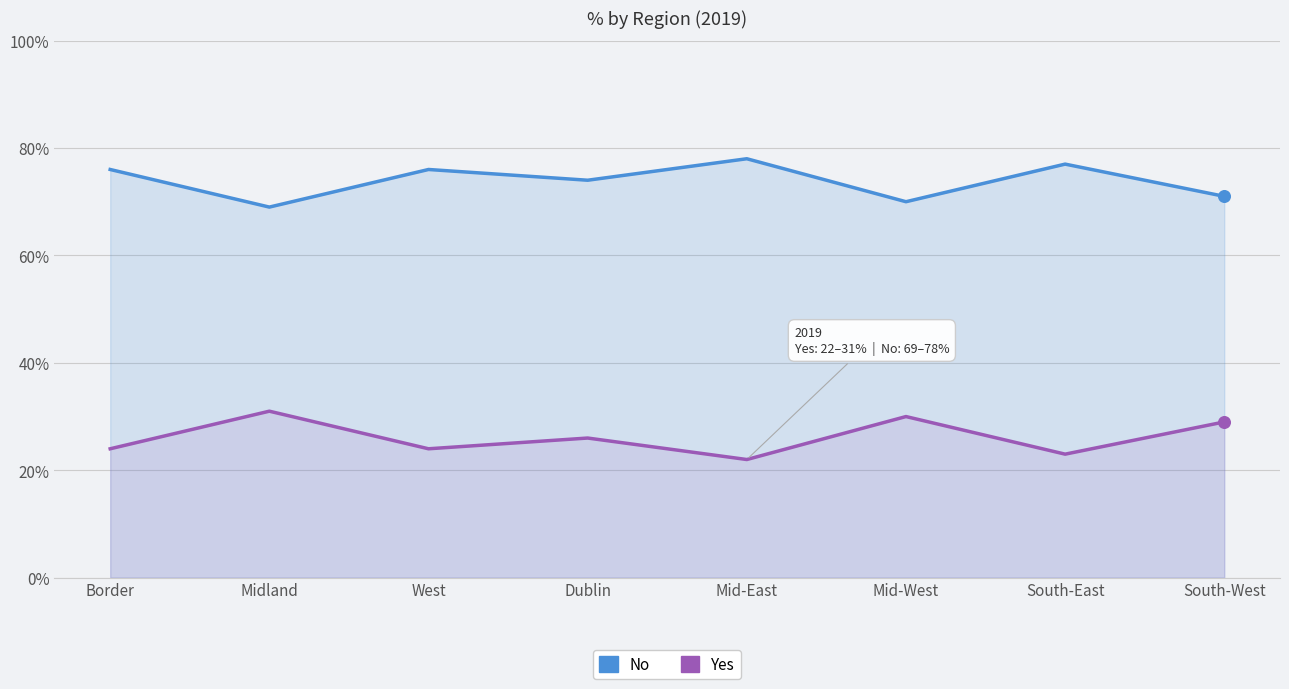

At how many categories does at least one series exceed 73?

5